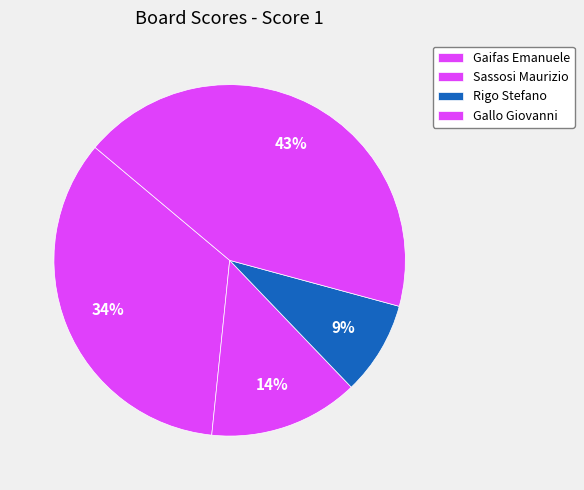

Count the number of slices in the pie.

4